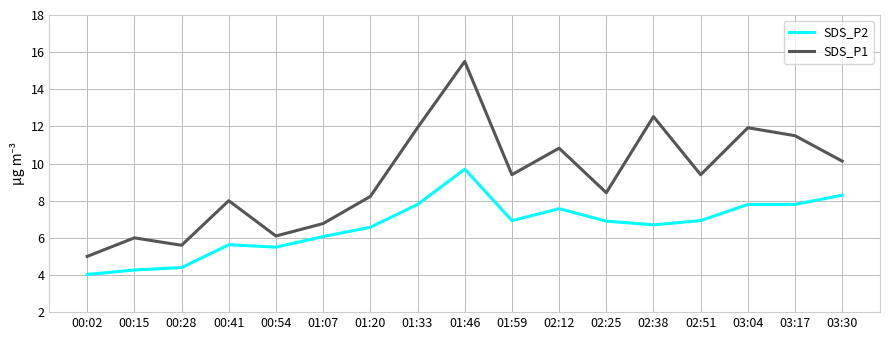

What is the average value of the SDS_P1 series?

9.3